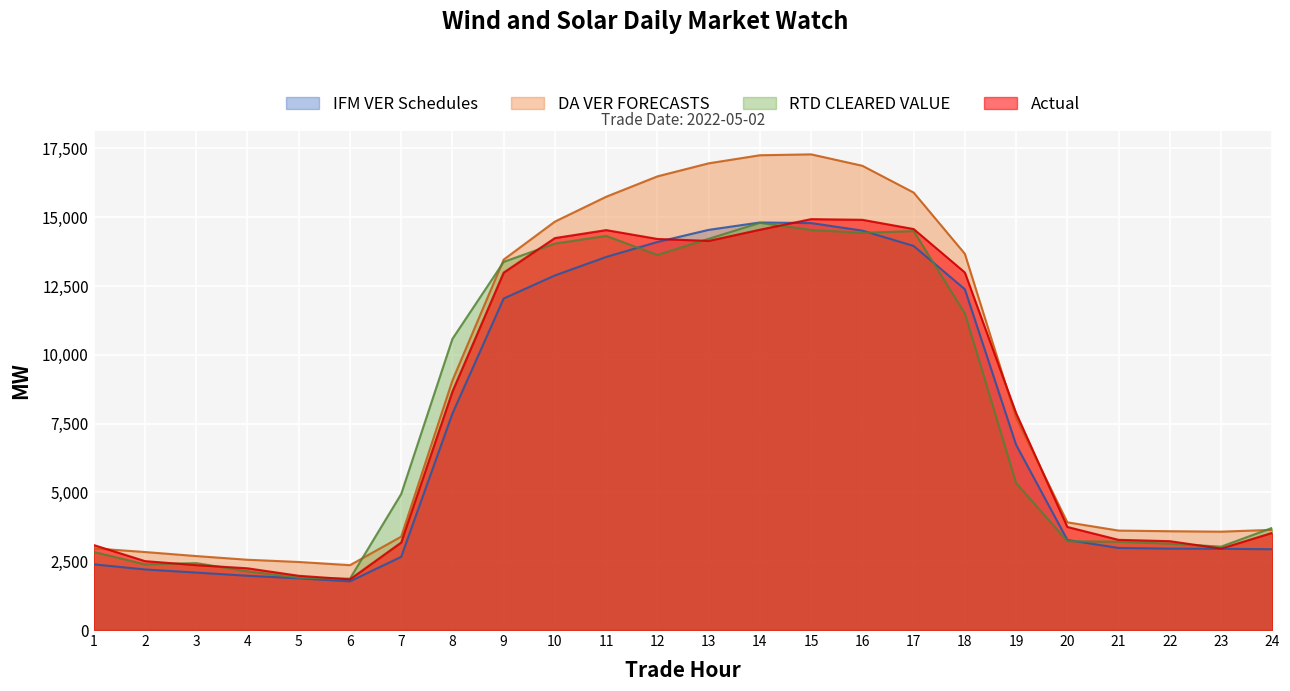

What value does the Actual series have at 14?

14544.9